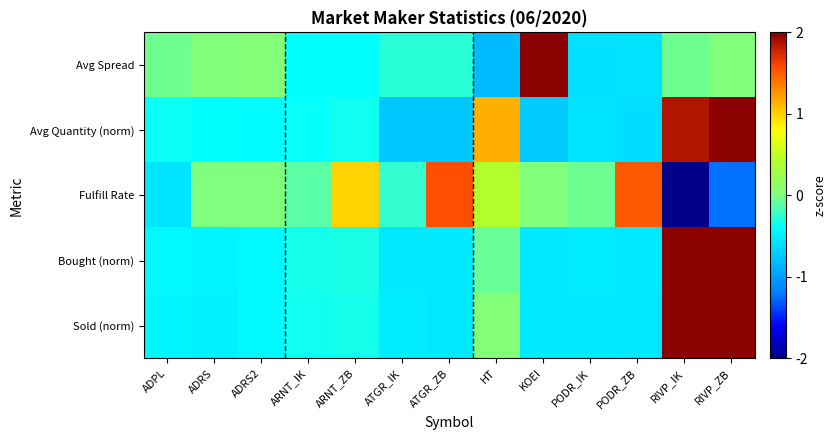

At RIVP_ZB, list the series in order from largest to smallest.

Bought (norm), Avg Quantity (norm), Sold (norm), Avg Spread, Fulfill Rate